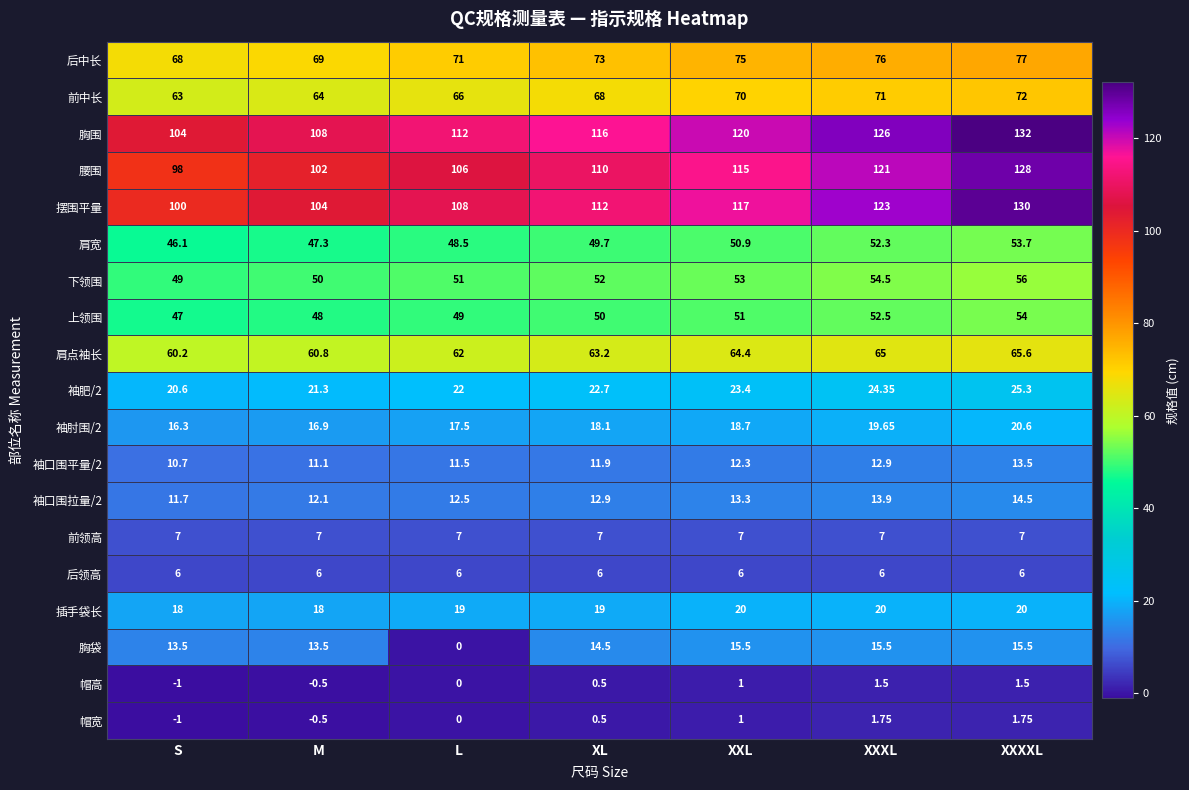

Which label corresponds to the largest value in the chart?

XXXXL